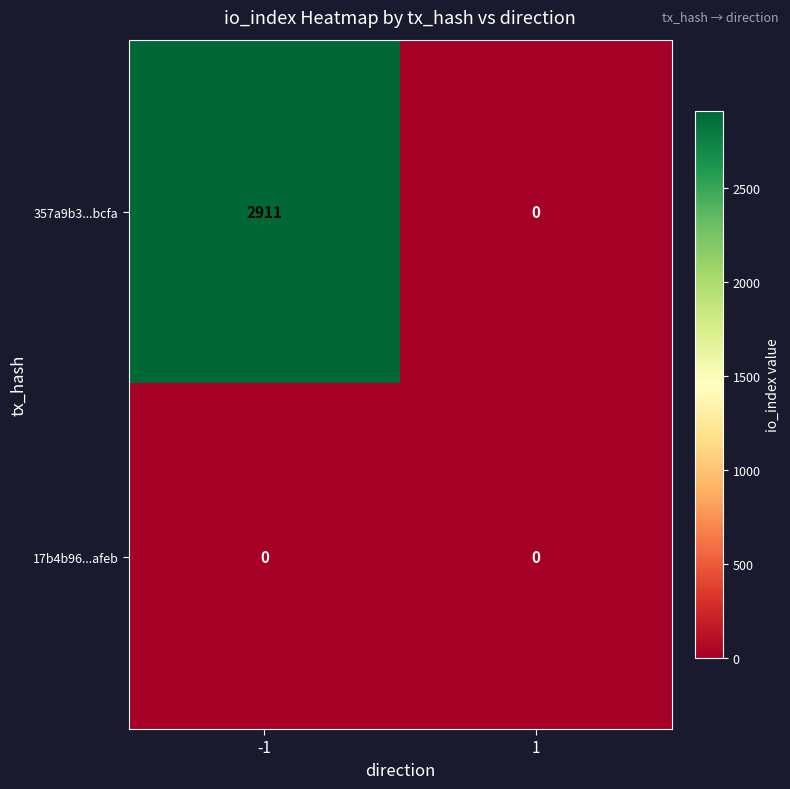

What is the difference between the 357a9b3...bcfa values at -1 and 1?

2911